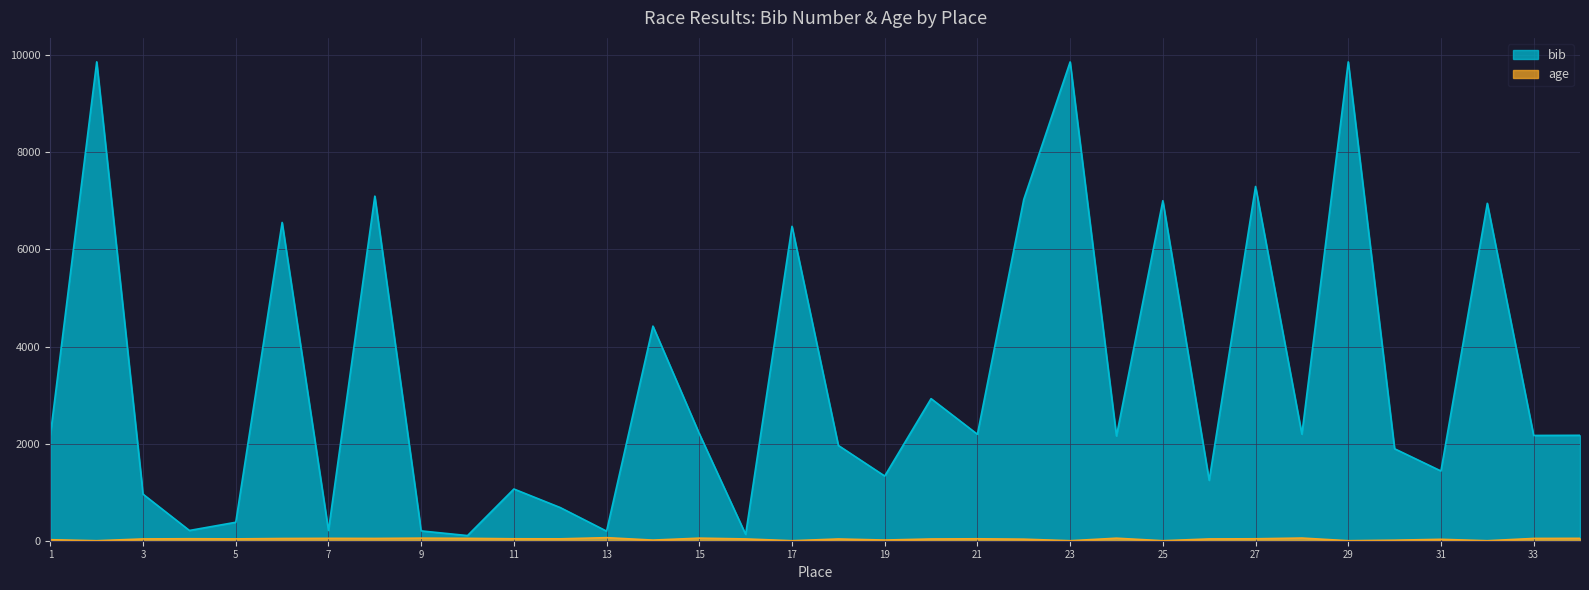

True or false: bib and age intersect in this chart.

False